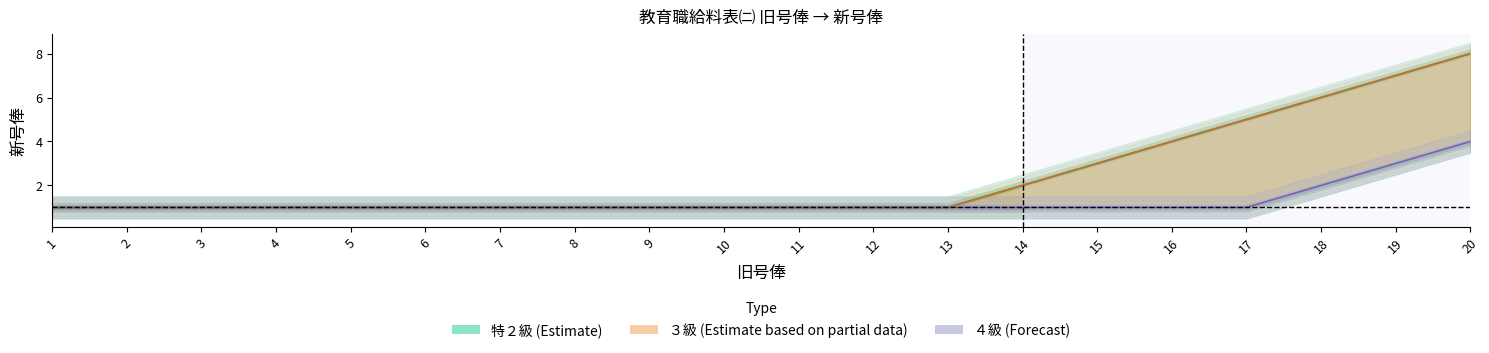

True or false: 特２級 and ３級 intersect in this chart.

False